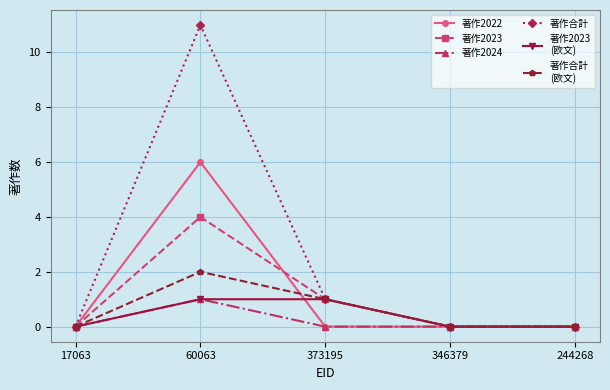

What position from the left is 60063?

2